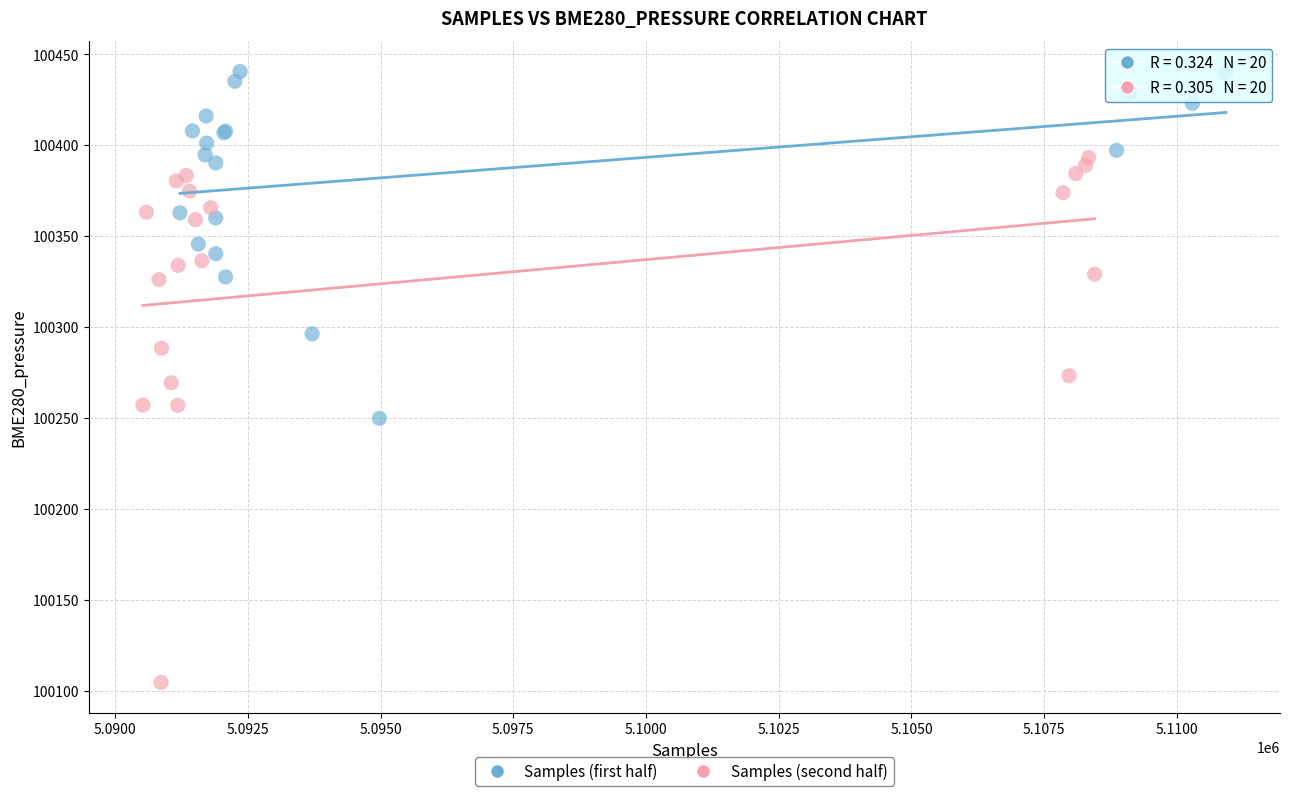

What are all the series names shown in the legend?

Samples (first half), Samples (second half)